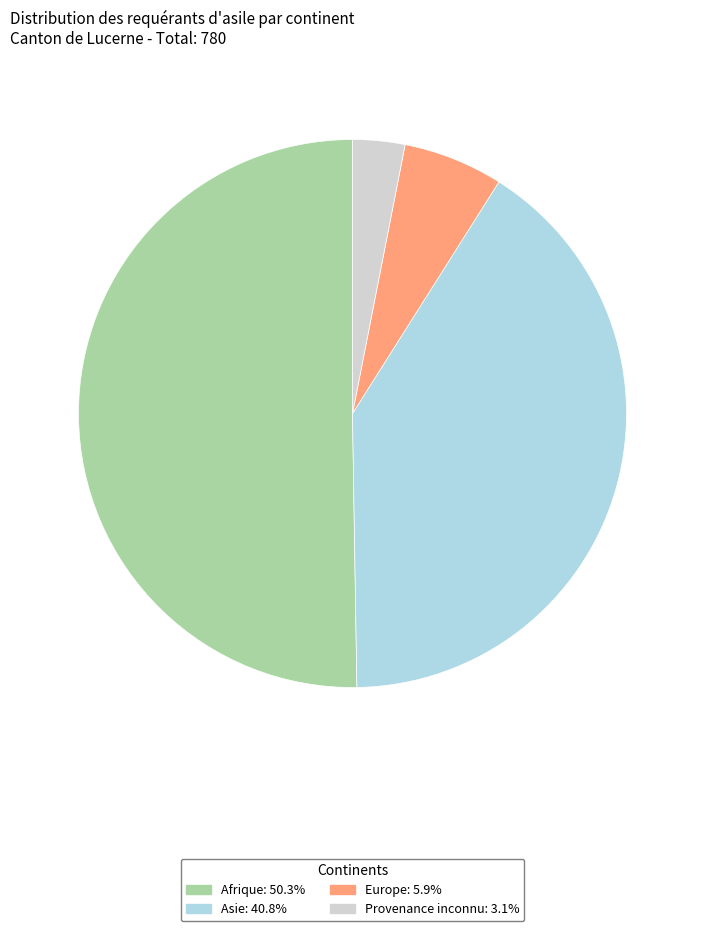

Approximately how many times larger is the value at Afrique: 50.3% compared to Asie: 40.8%?

1.2